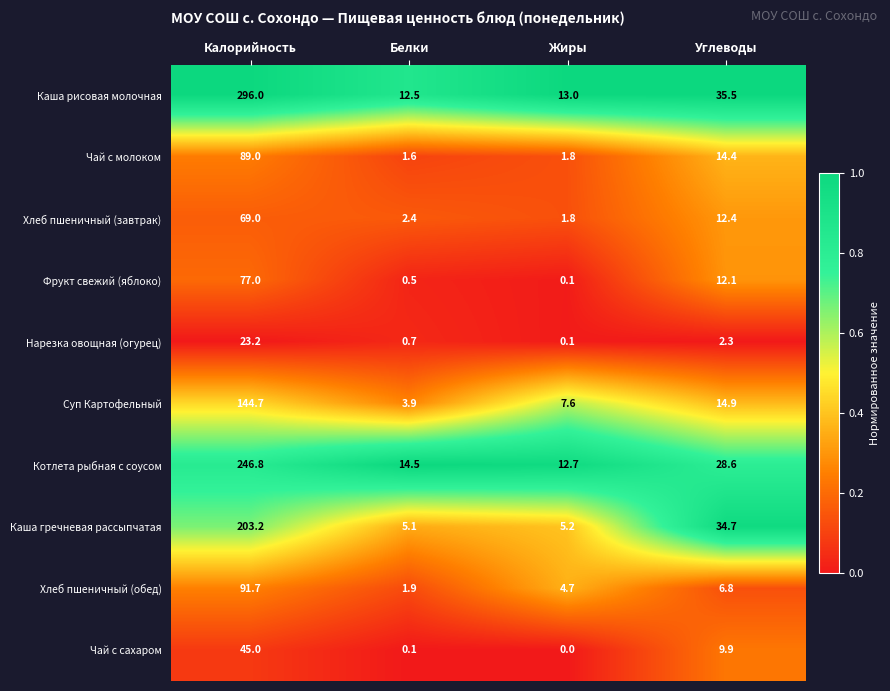

True or false: Чай с молоком has a value of 89.0 at Калорийность.

True